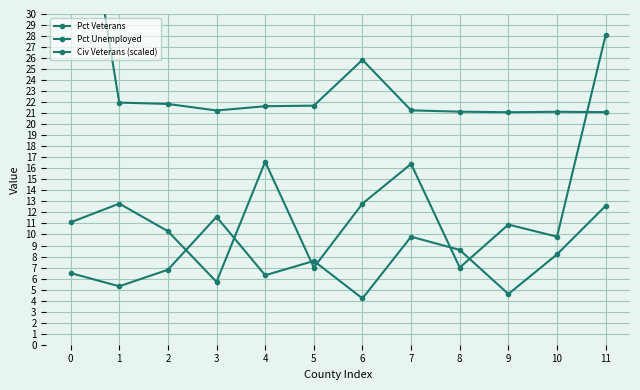

What is the sum of the Pct Unemployed values at 0 and 5?

18.1